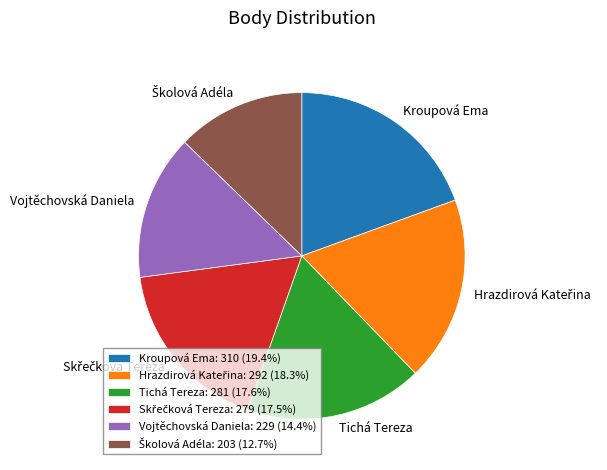

Does Vojtěchovská Daniela account for over 50% of the chart?

No